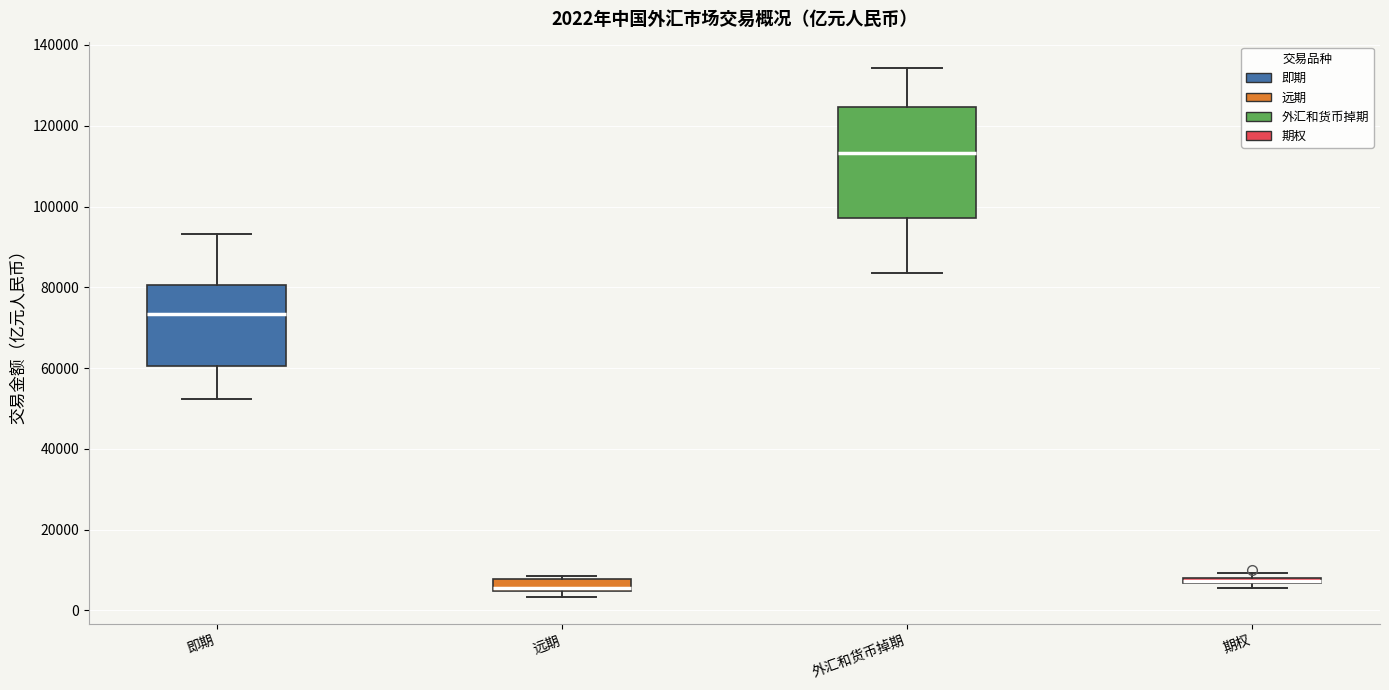

Which box is the tallest, from its lower edge to its upper edge?

外汇和货币掉期